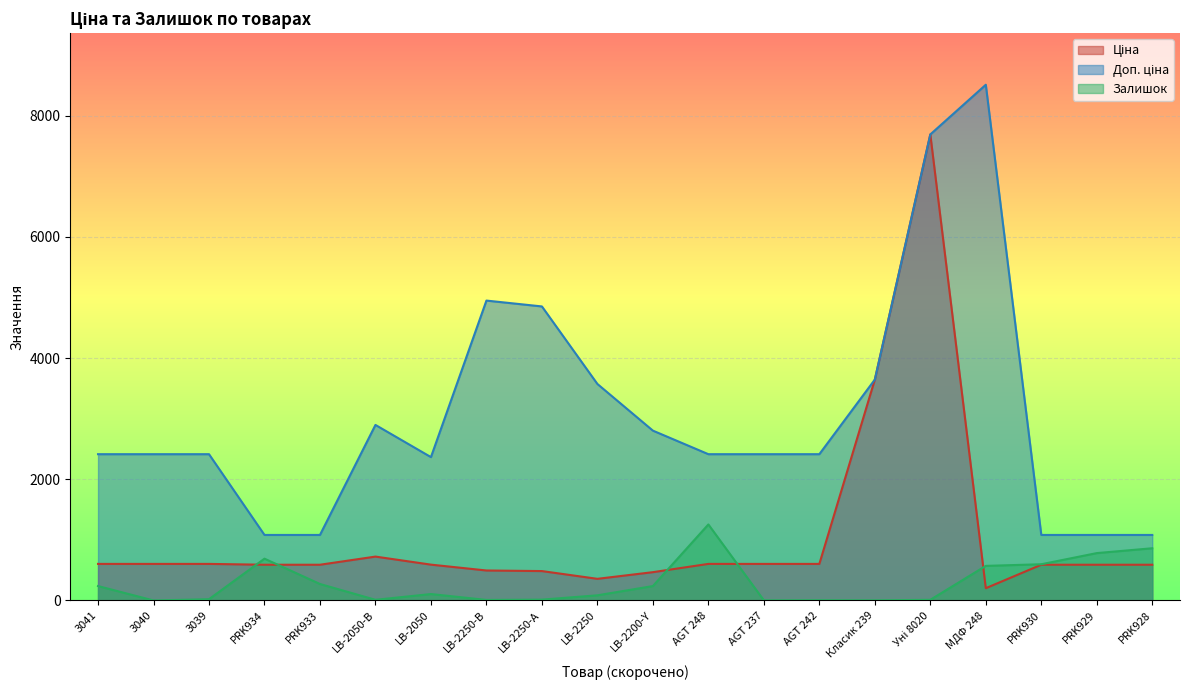

What position from the right is PRK929?

2